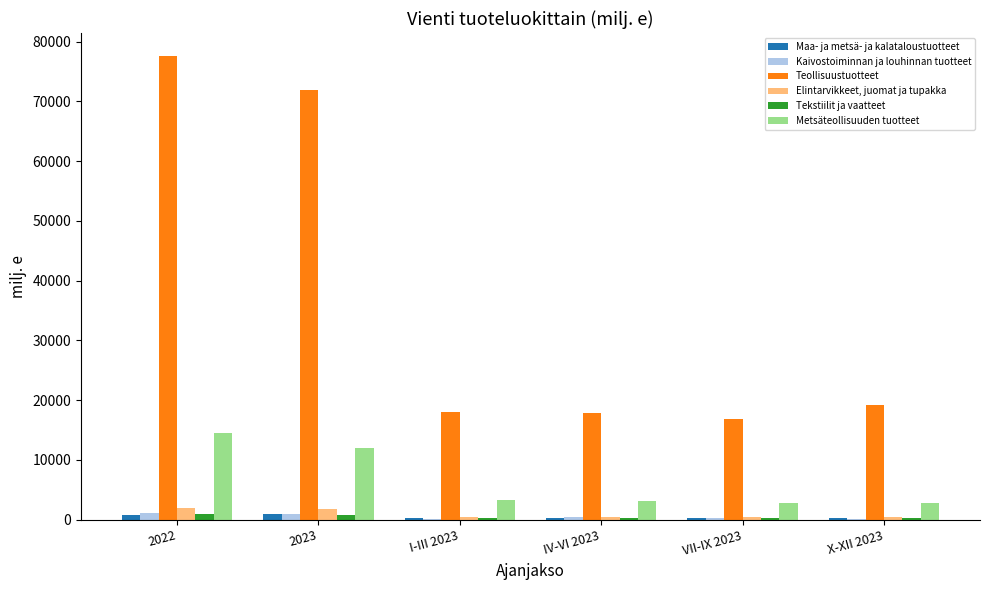

What is the maximum value shown in the chart?

77570.1